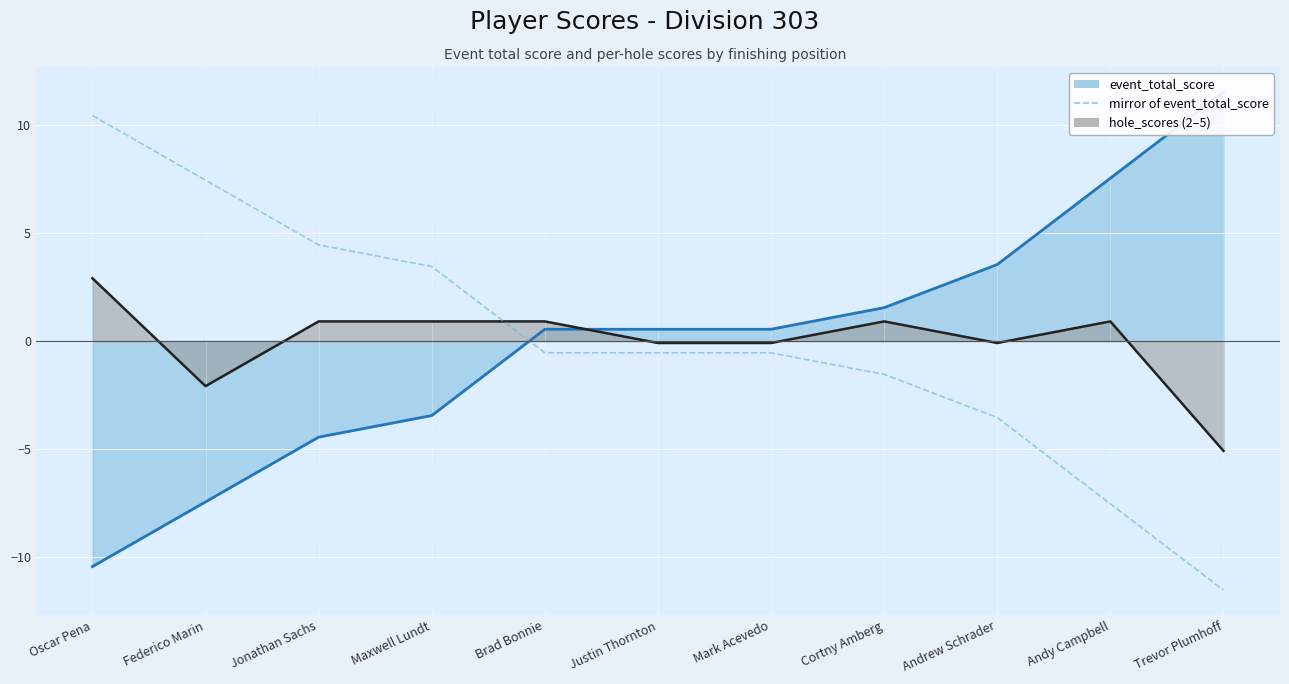

What is the sum of the values at Trevor Plumhoff and Federico Marin?

-4.1